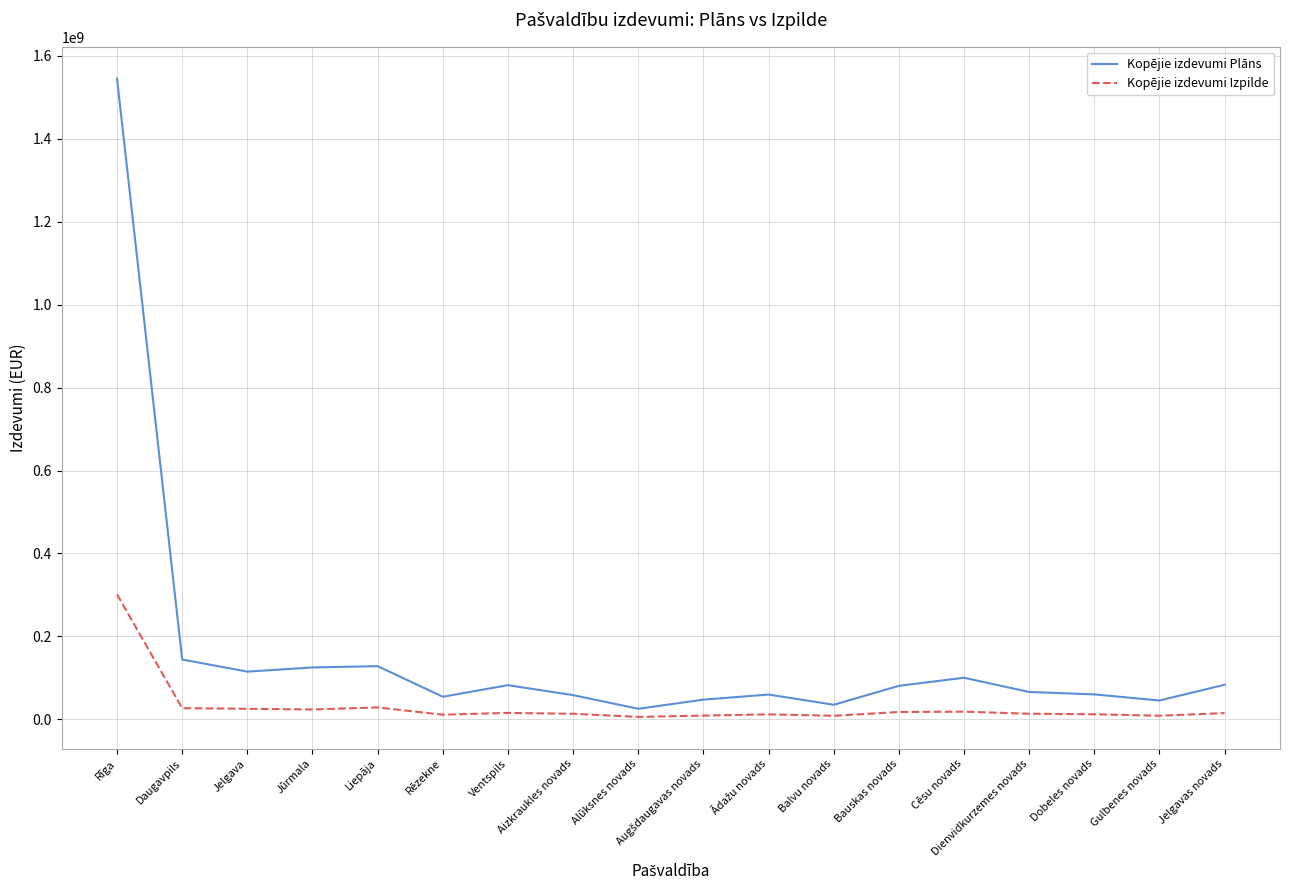

Which series has the largest range (max minus min)?

Kopējie izdevumi Plāns